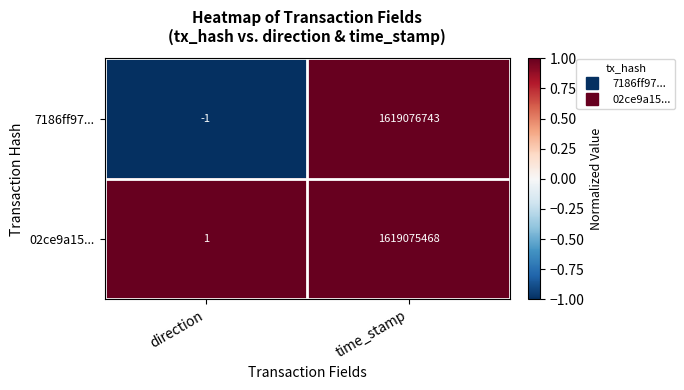

Between direction and time_stamp, which series saw the biggest shift?

7186ff97...